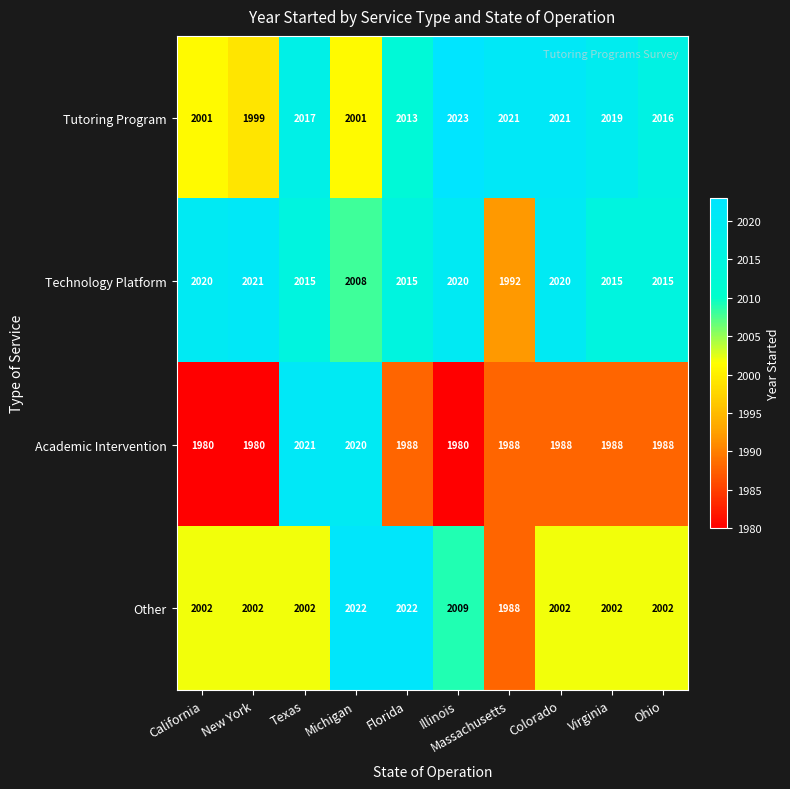

What is the approximate value of Other at Michigan, to the nearest 5?

2020